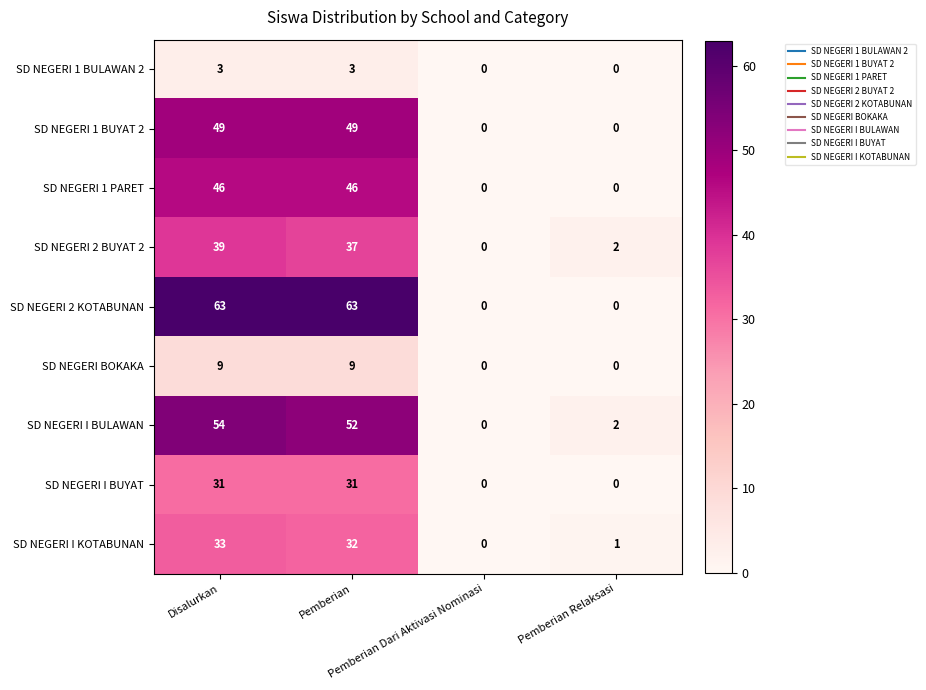

Which series has the largest total across all categories?

SD NEGERI 2 KOTABUNAN